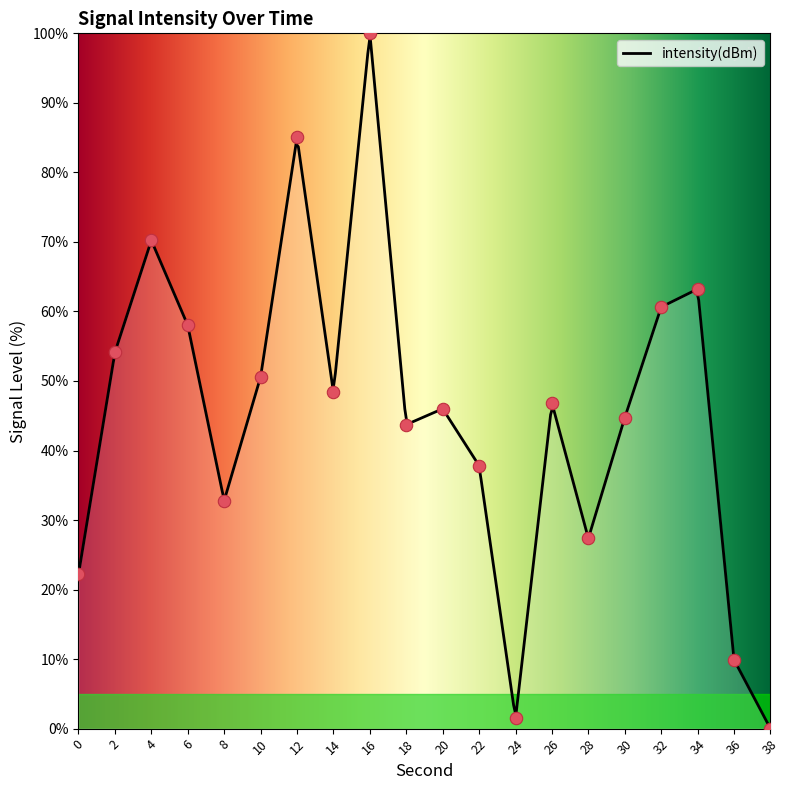

What is the change in value from 20 to 38?

-46.0